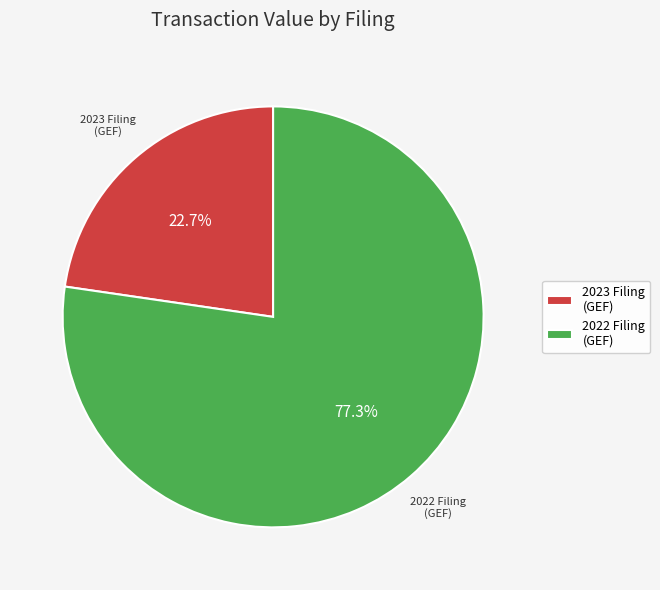

Between 2023 Filing (GEF) and 2022 Filing (GEF), which is larger?

2022 Filing (GEF)